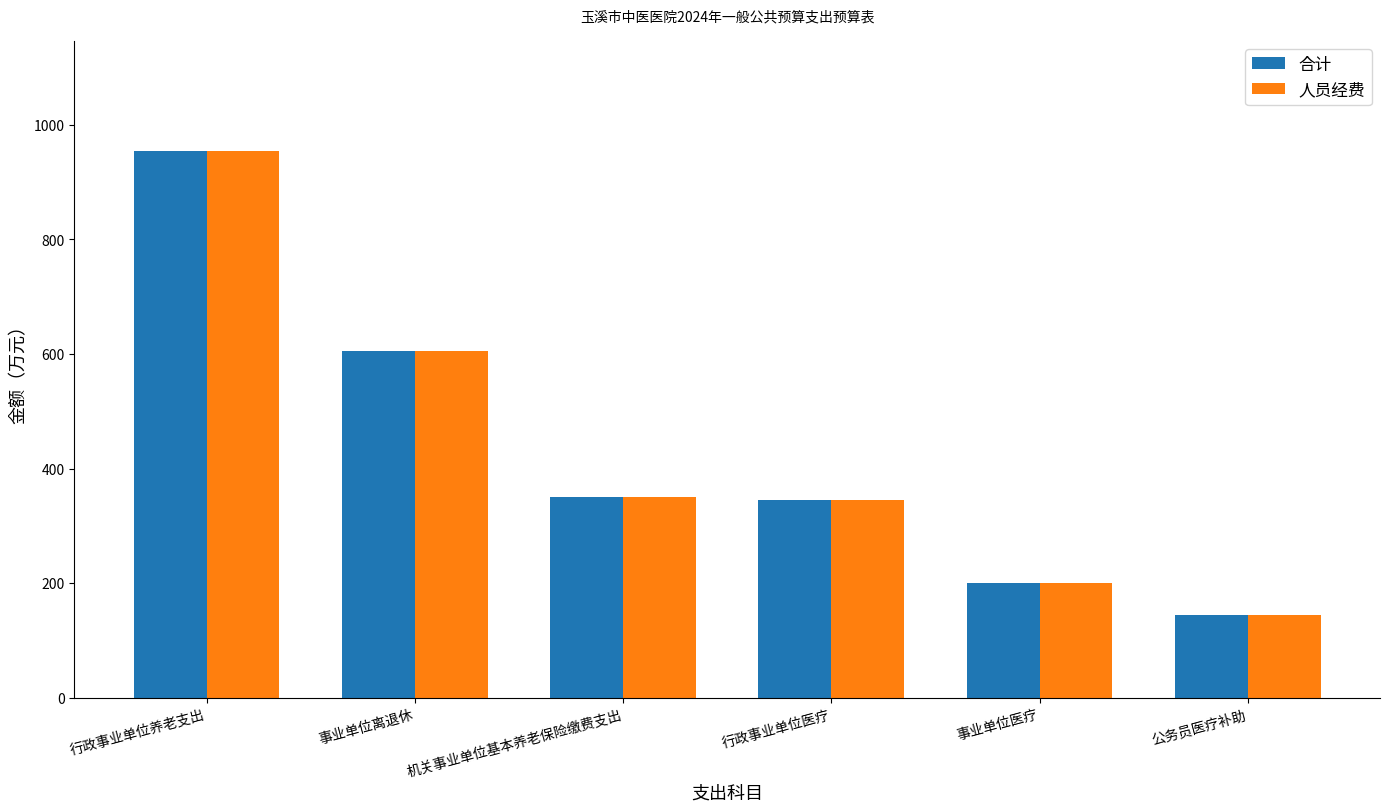

The 人员经费 series shows 90 at 事业单位医疗. True or false?

False